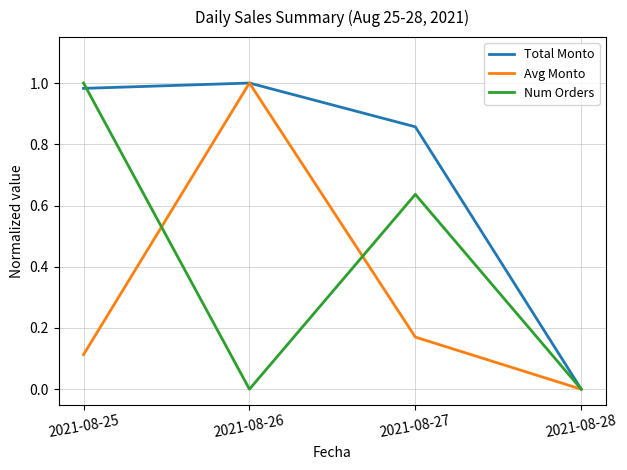

How many lines are shown in the chart?

3